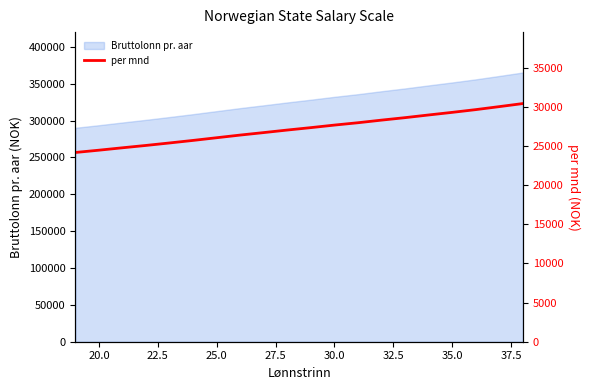

What is the difference between the maximum and second lowest values?

5958